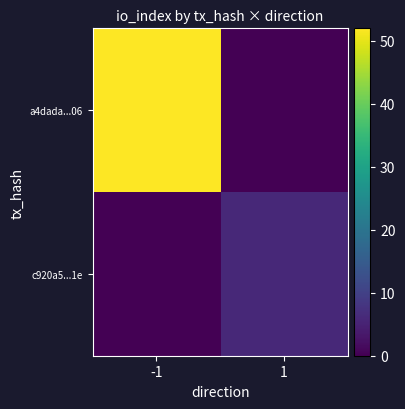

What is the spread (max minus min) of values at -1?

52